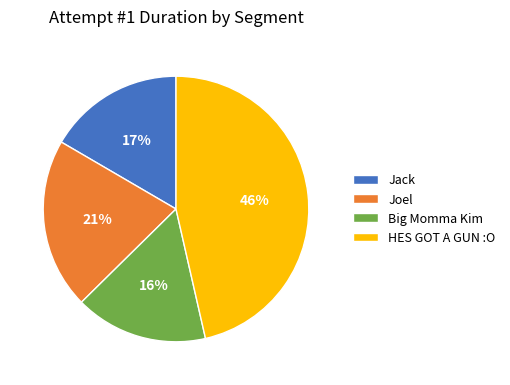

Do HES GOT A GUN :O and Big Momma Kim together represent more than half of the pie?

Yes